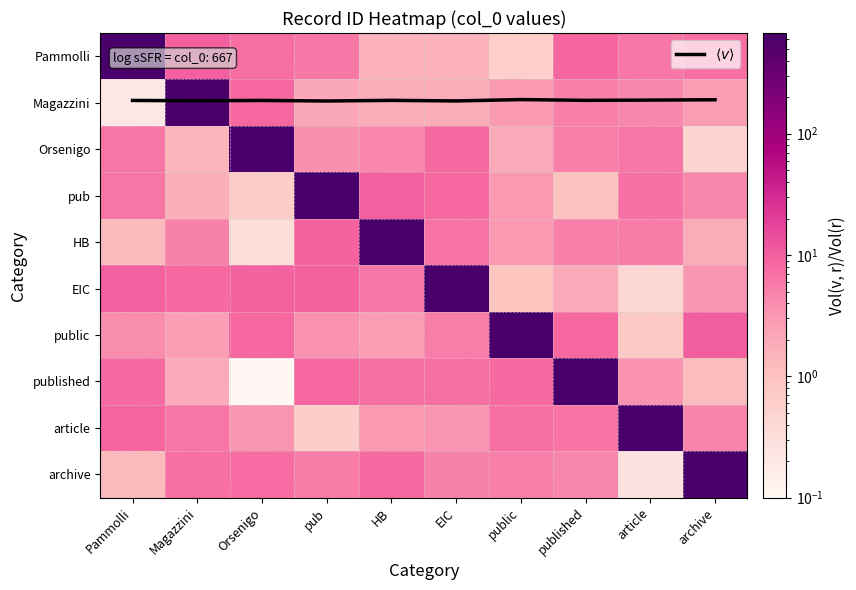

At which category is the sum across all series the highest?

pub